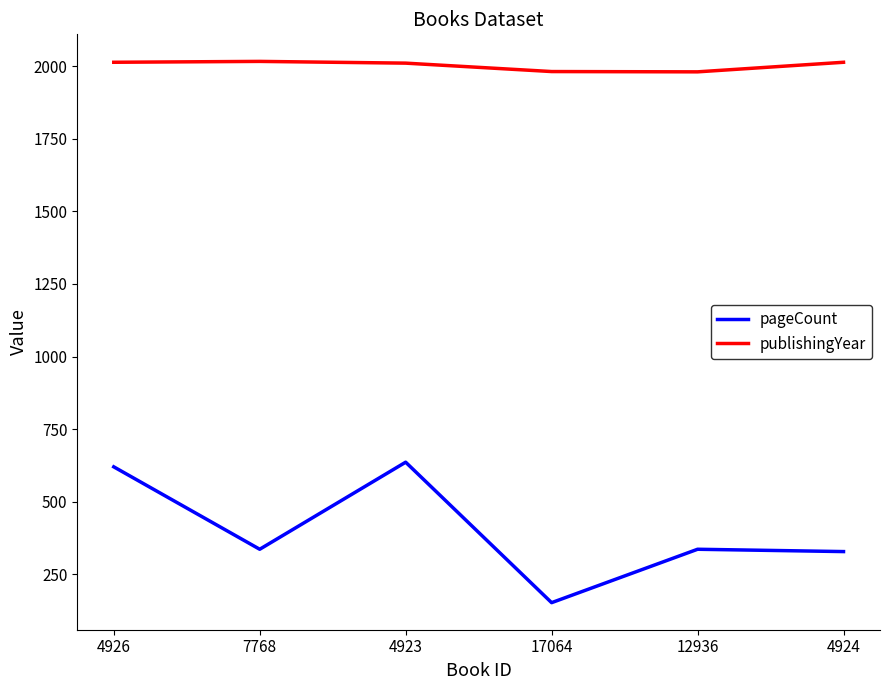

What position from the right is 12936?

2